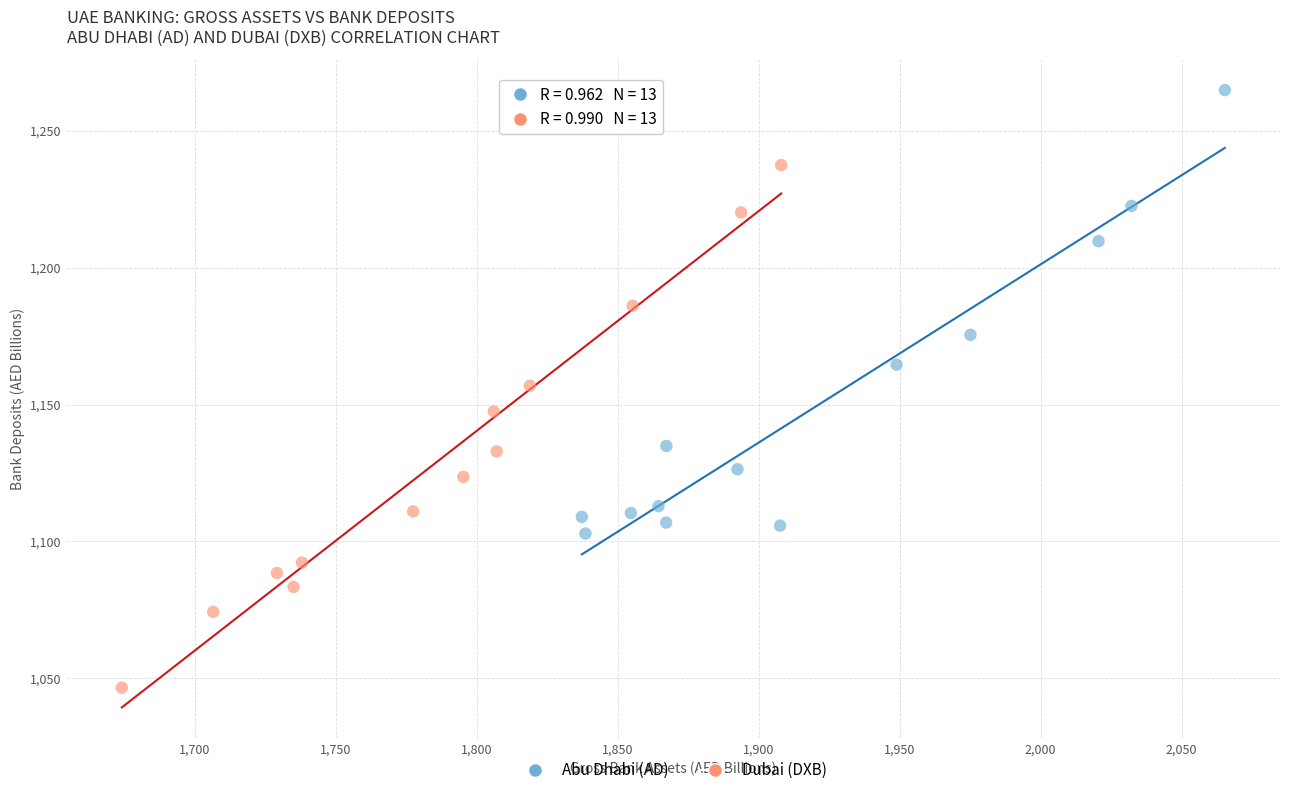

Which series has the largest Y range (max minus min)?

Dubai (DXB)